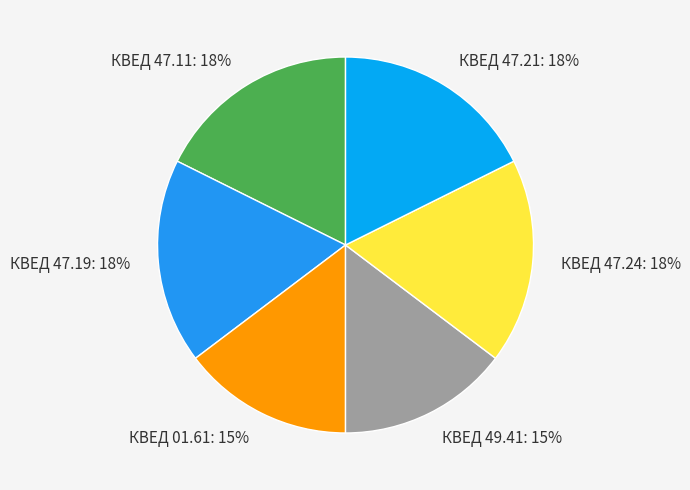

Which has a higher value, КВЕД 49.41 or КВЕД 47.11?

КВЕД 47.11